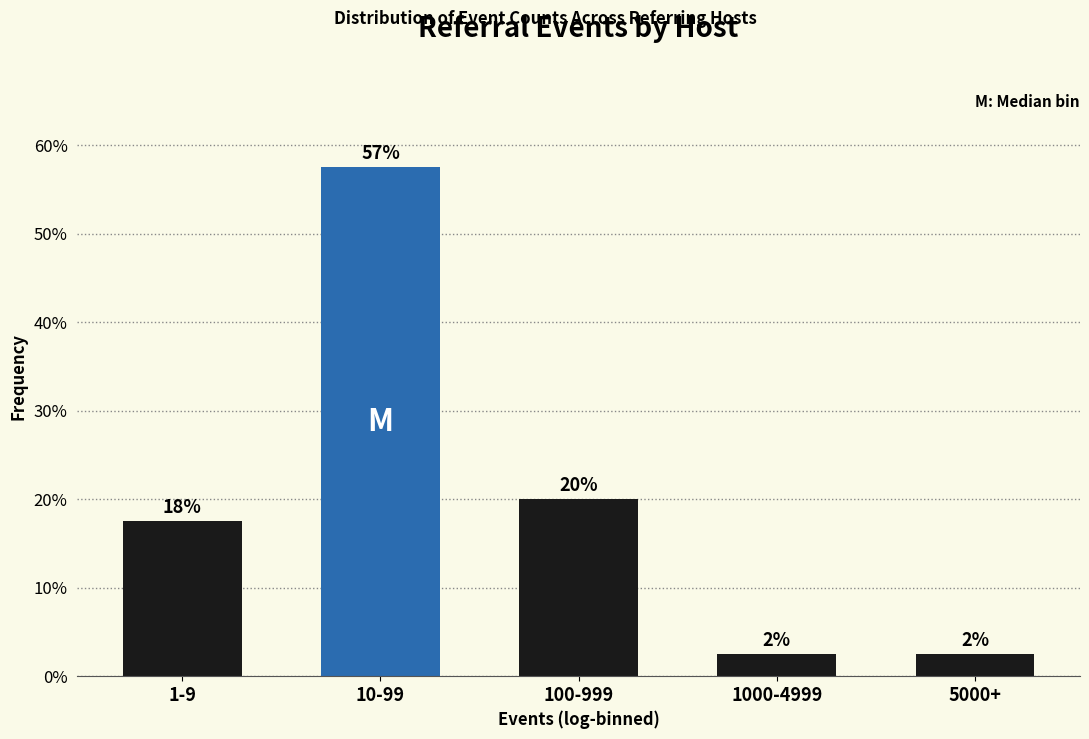

How many bars are there in total?

5